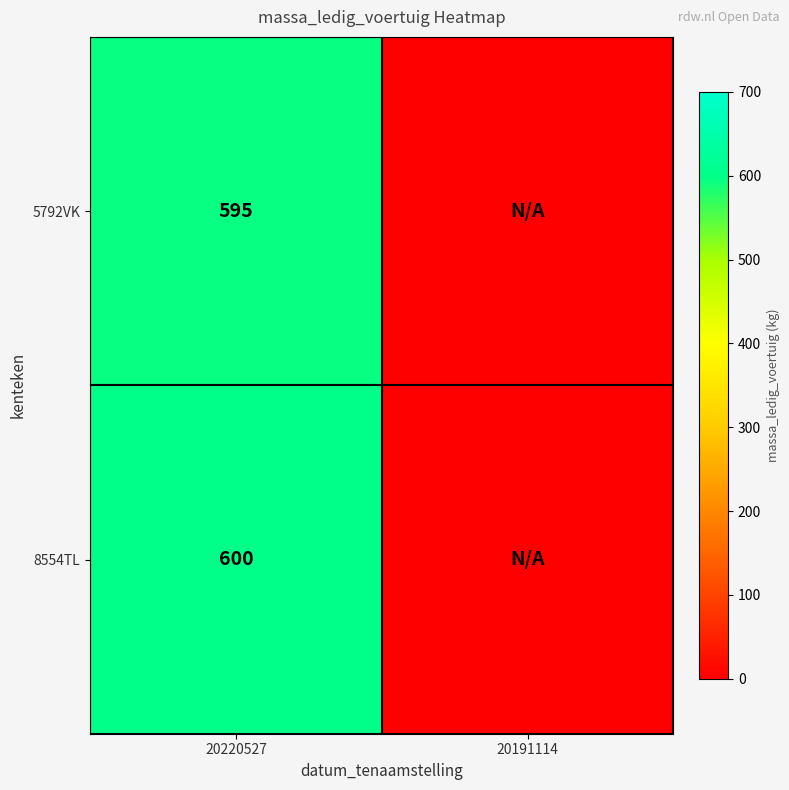

Rank the series at 20220527 from lowest to highest value.

5792VK, 8554TL